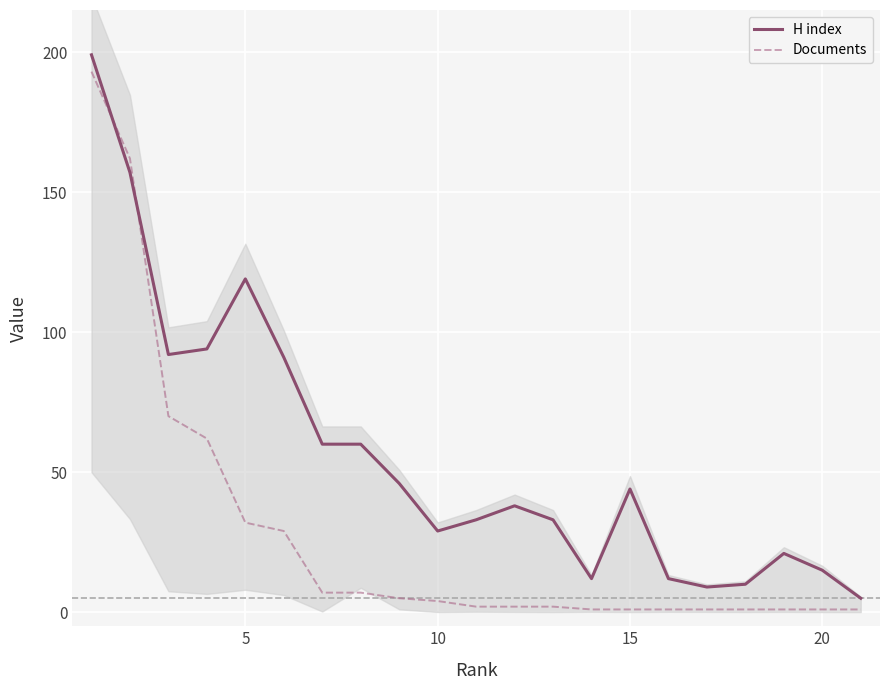

Which series has the largest range (max minus min)?

H index